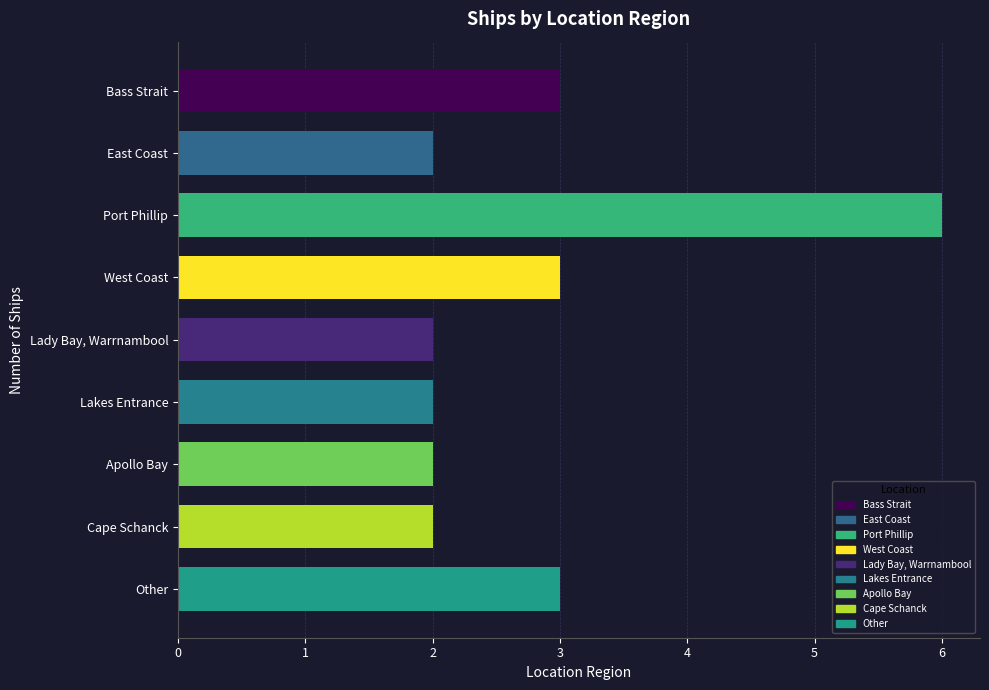

Between Bass Strait and Lady Bay, Warrnambool, which is larger?

Bass Strait